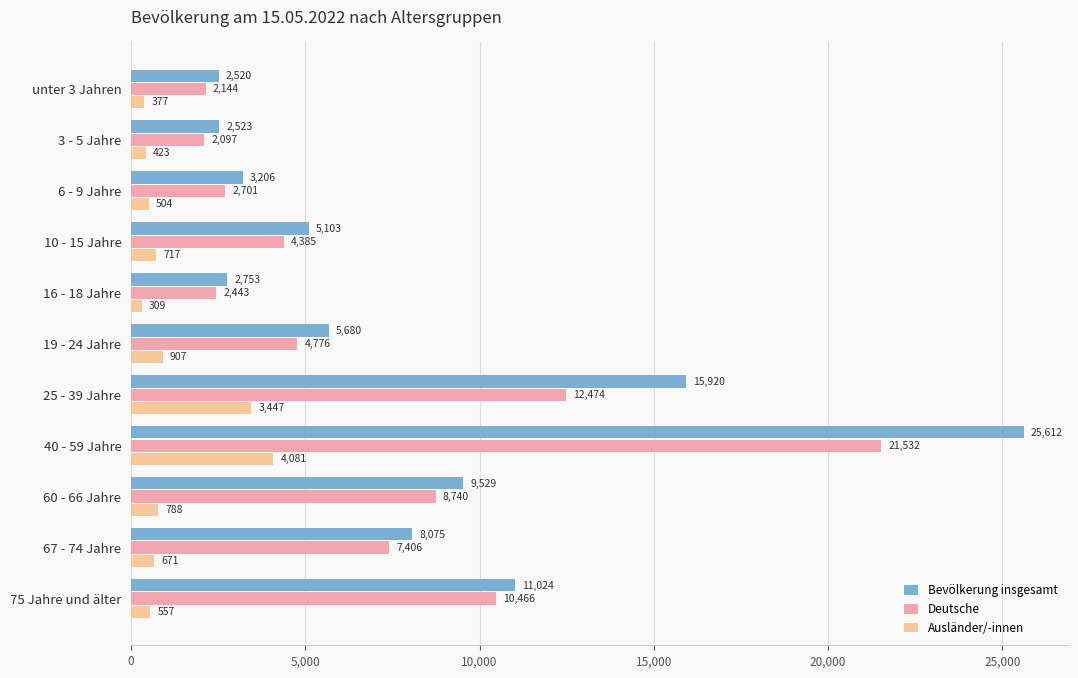

What are all the series names shown in the legend?

Bevölkerung insgesamt, Deutsche, Ausländer/-innen